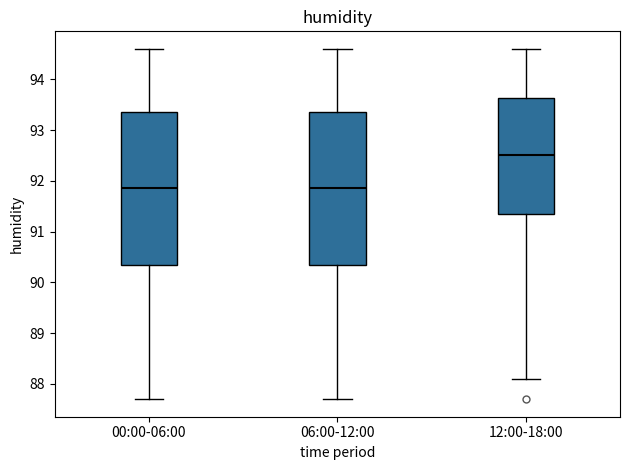

Which box has the highest median line?

12:00-18:00